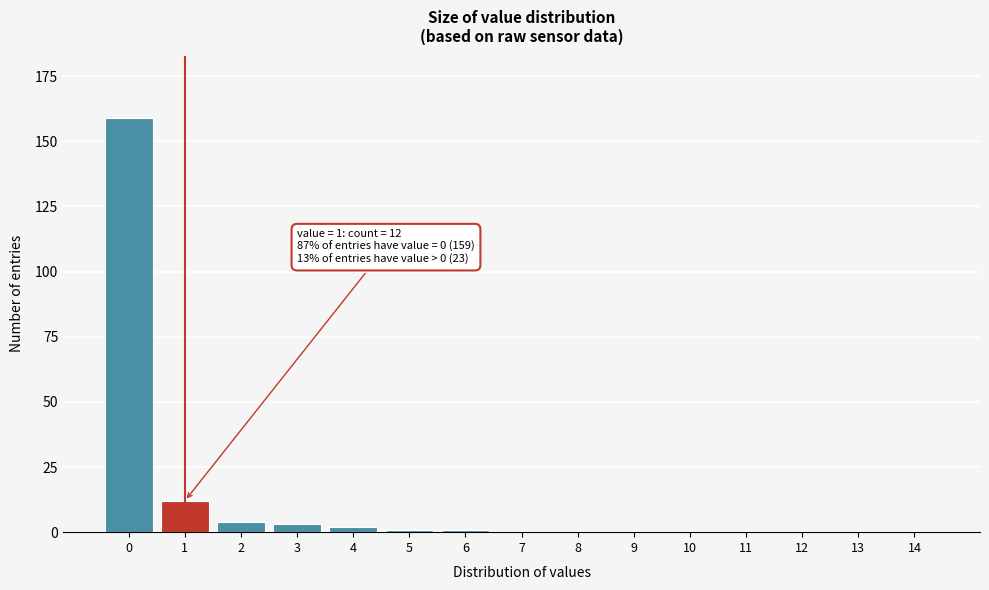

Reading right to left, extract all data points from this chart.

14=0	13=0	12=0	11=0	10=0	9=0	8=0	7=0	6=1	5=1	4=2	3=3	2=4	1=12	0=159